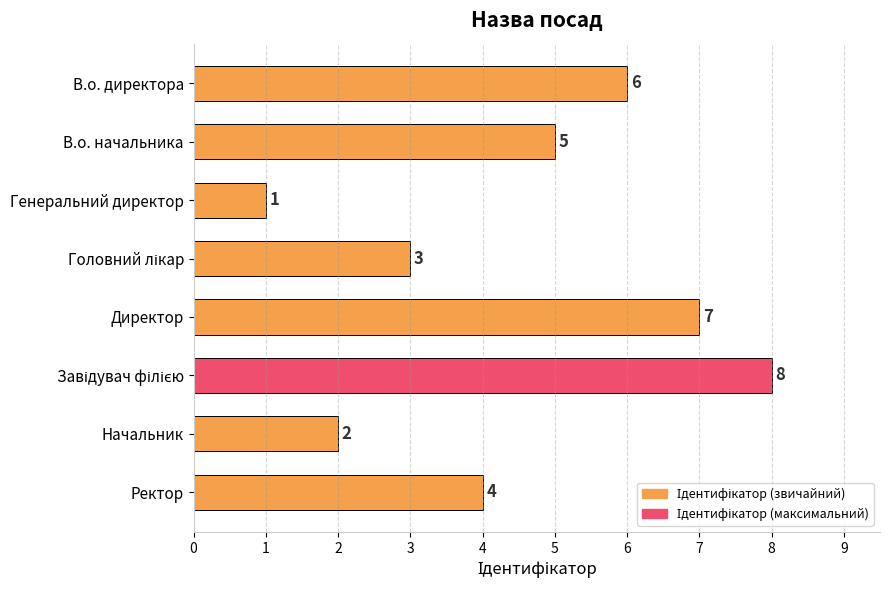

Which category has the lowest value across all series?

Генеральний директор